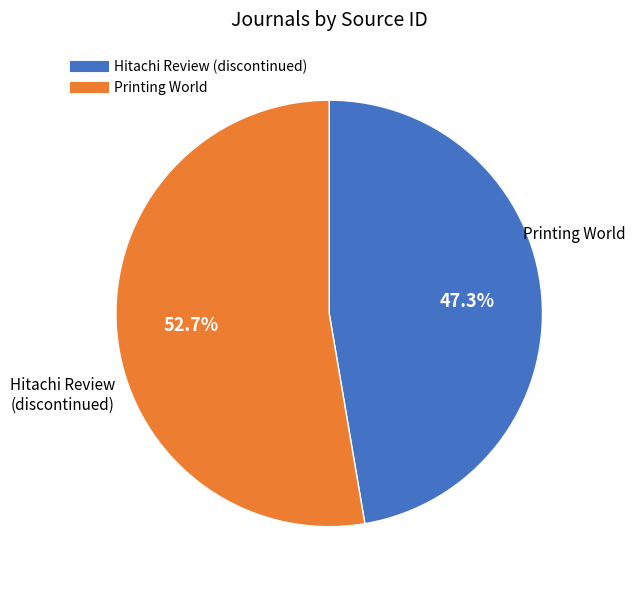

To the nearest percent, what percentage of the pie is Printing World?

53%